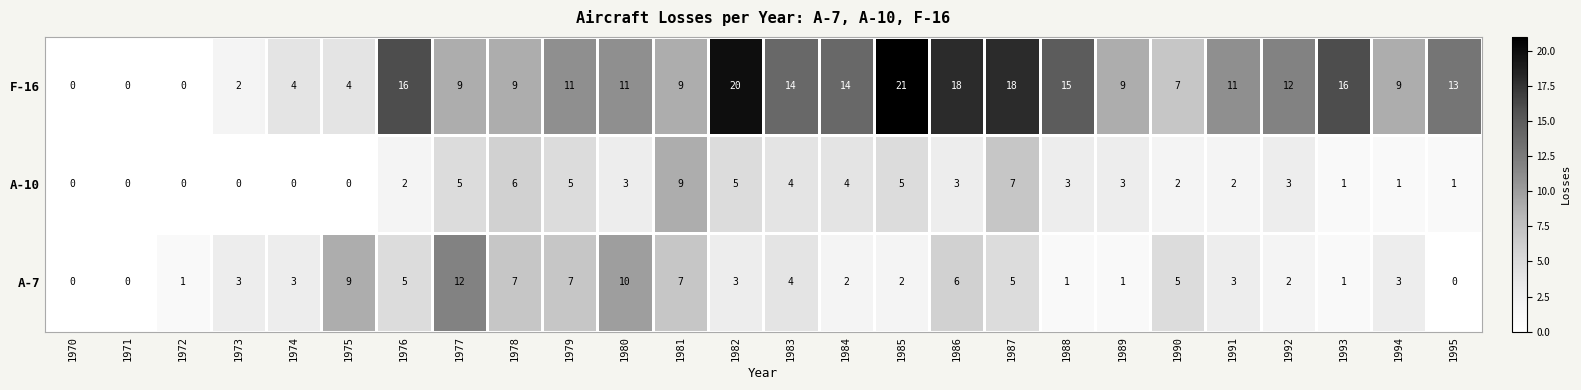

What is the greatest value displayed?

21